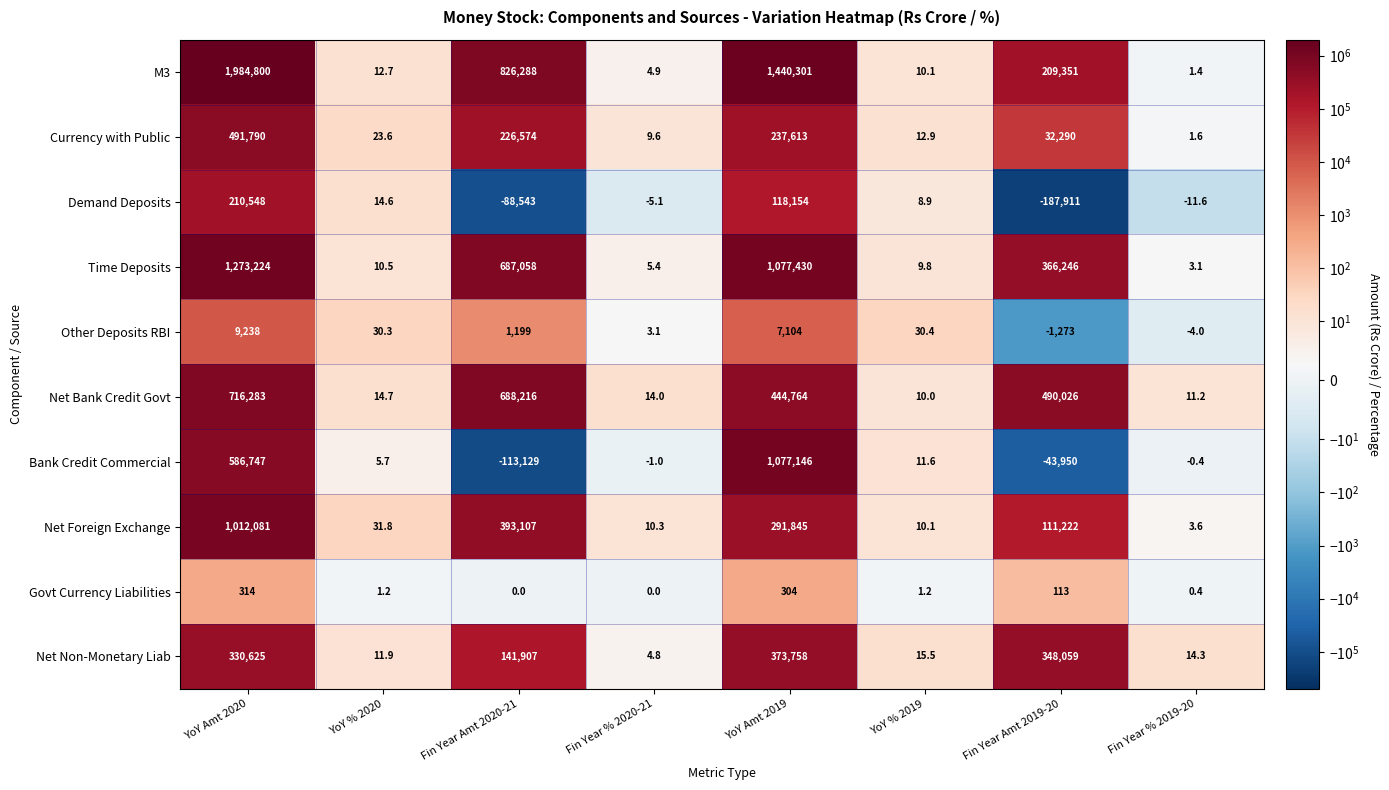

True or false: Net Non-Monetary Liab has a value of 141907.0 at Fin Year Amt 2020-21.

True